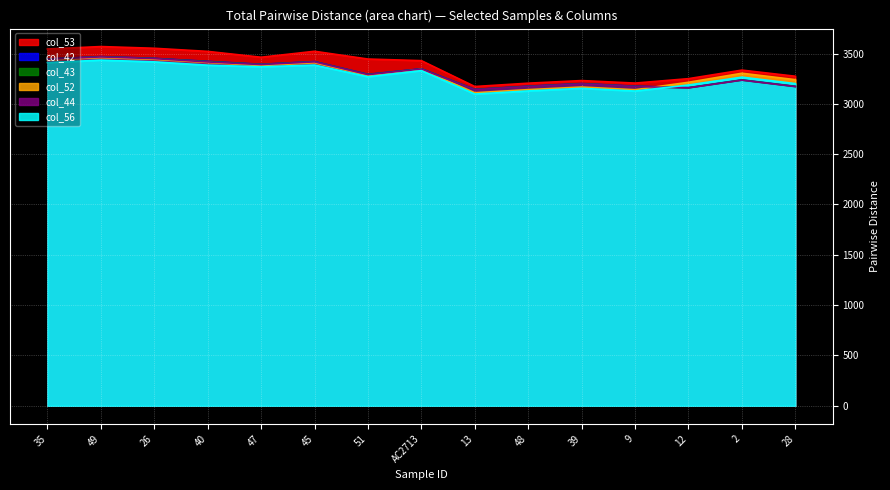

What is the value of the col_42 point at the 8th from the left?

3348